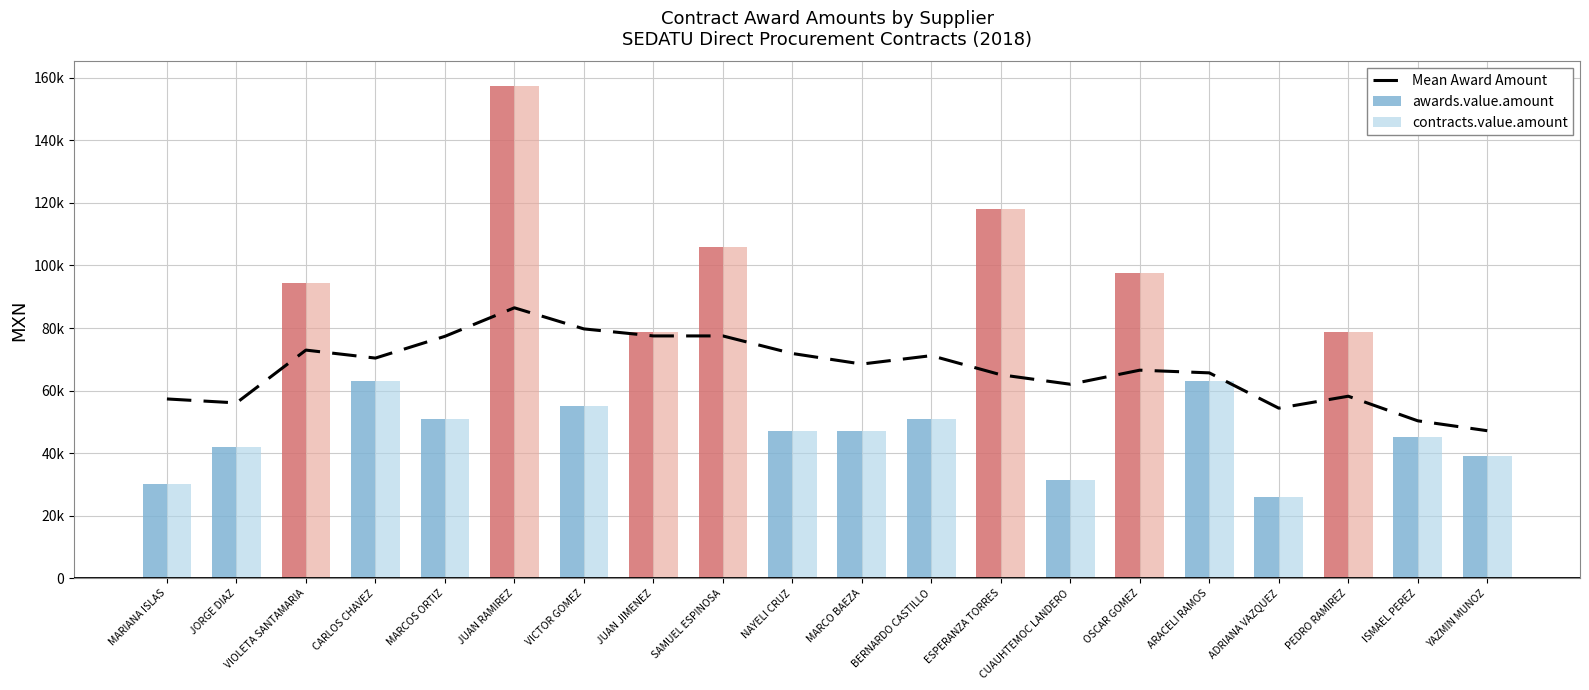

Count the number of data series in this chart.

3